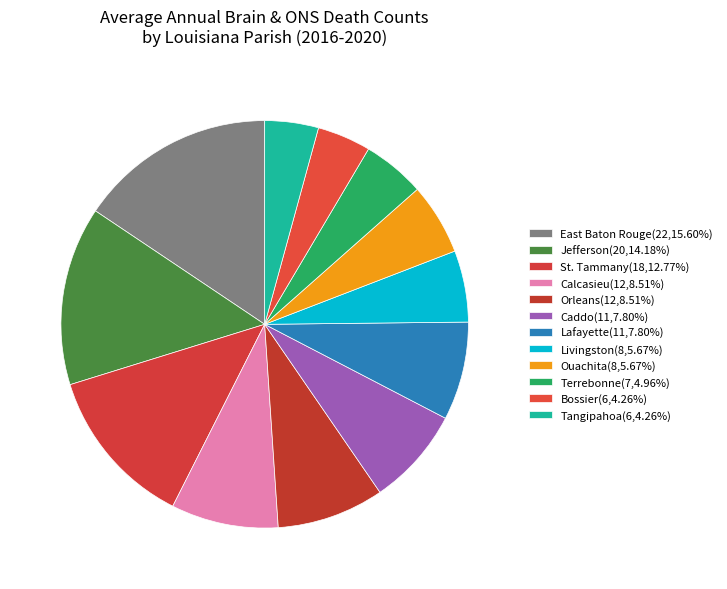

Count the number of slices in the pie.

12